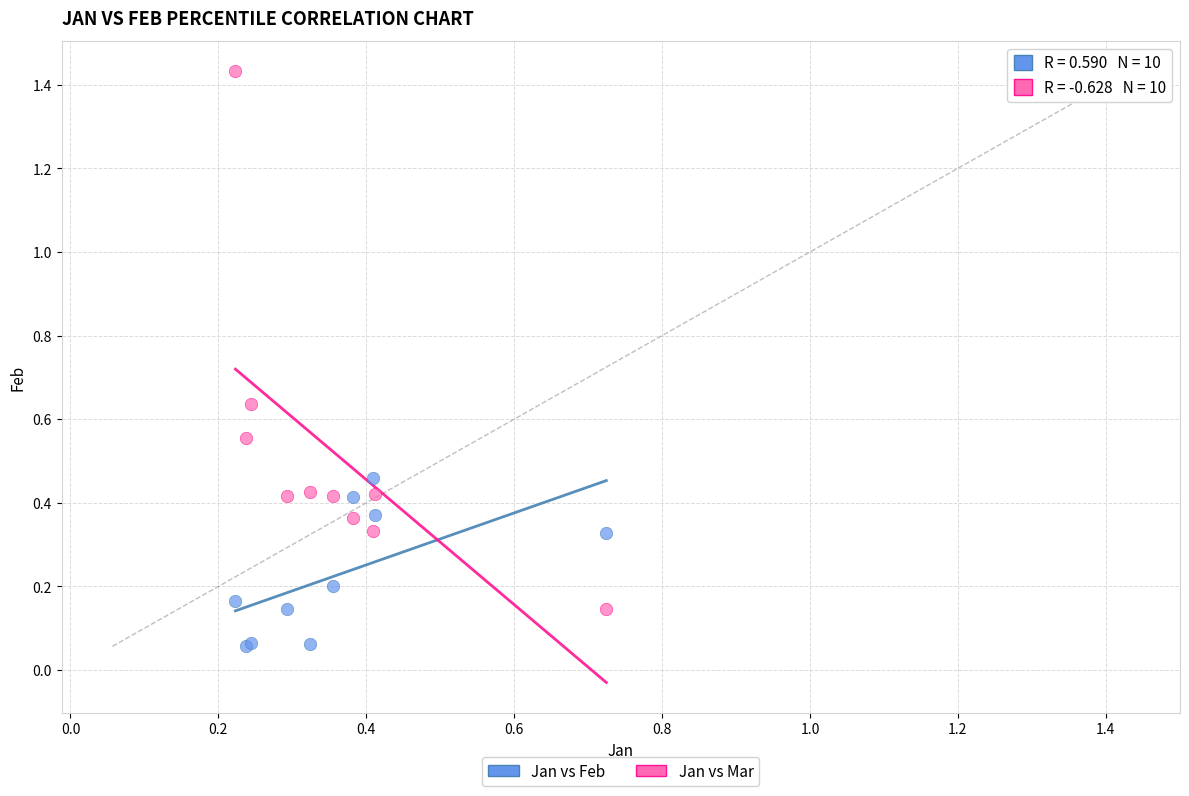

Which series has the largest Y range (max minus min)?

Jan vs Mar